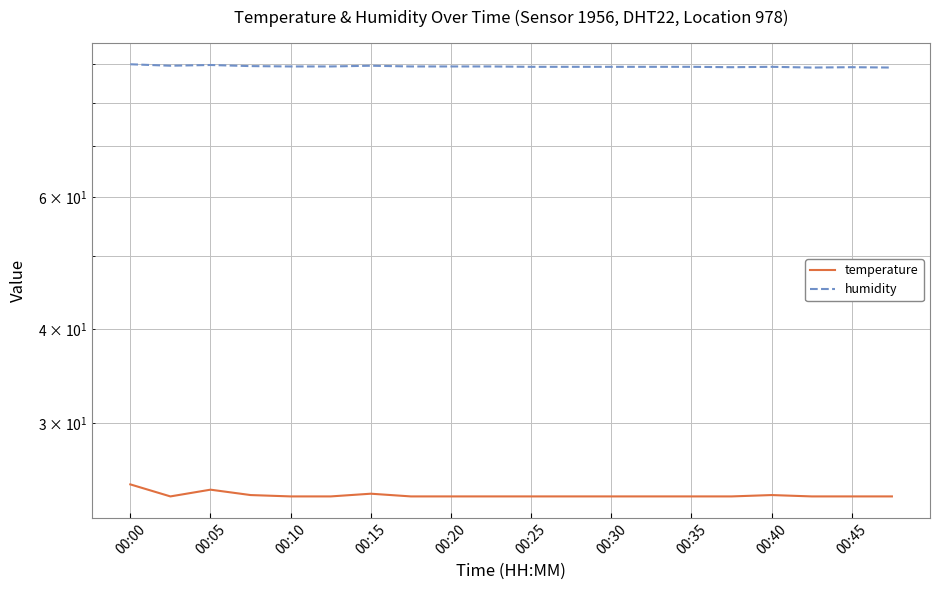

At how many categories does at least one series exceed 50?

20